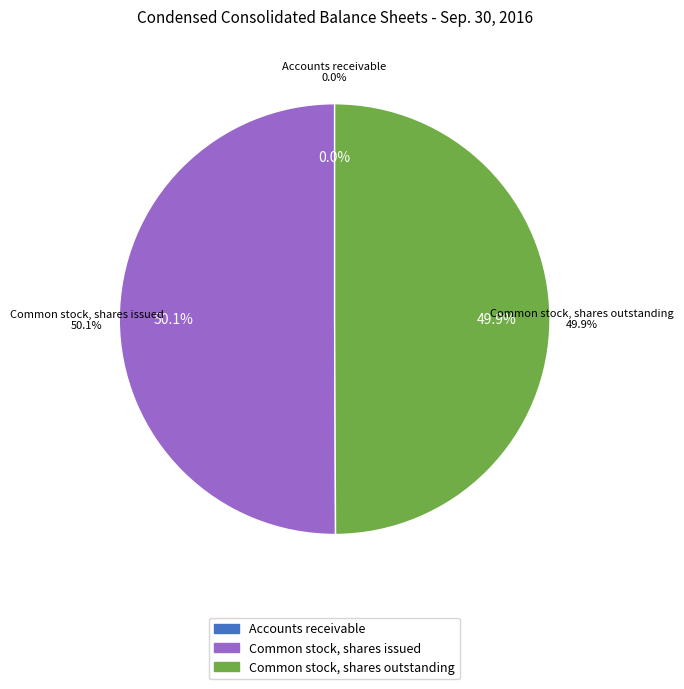

What is the largest slice in the pie chart?

Common stock, shares issued